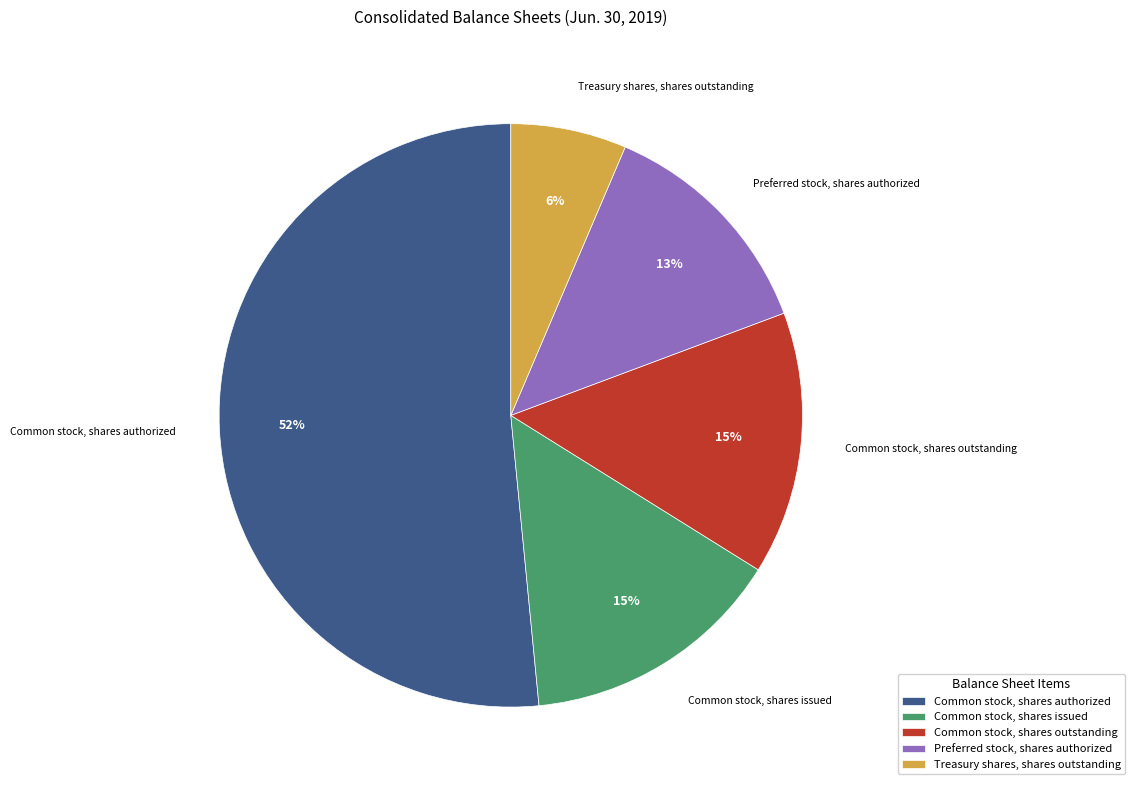

The Common stock, shares outstanding slice represents 2% of the pie. True or false?

False